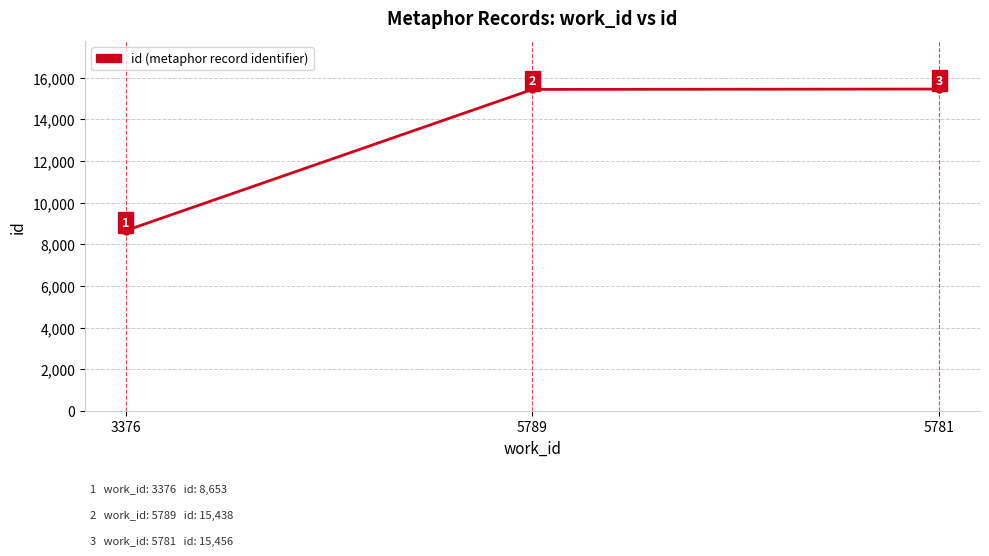

Approximately how many times larger is the value at 5781 compared to 5789?

1.0